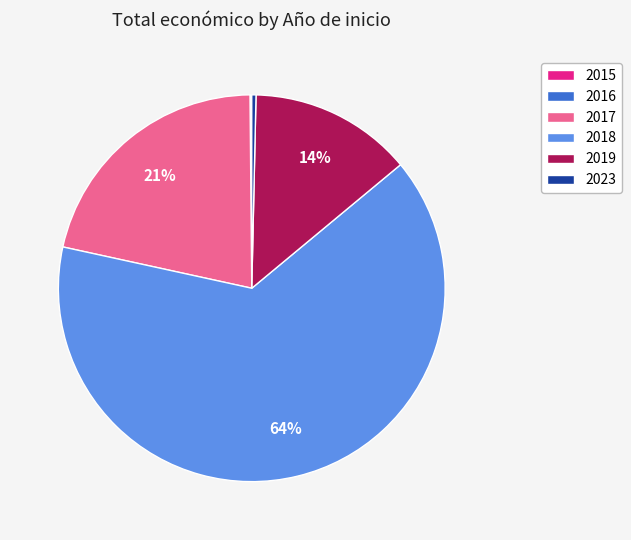

To the nearest percent, what percentage of the pie is 2017?

21%